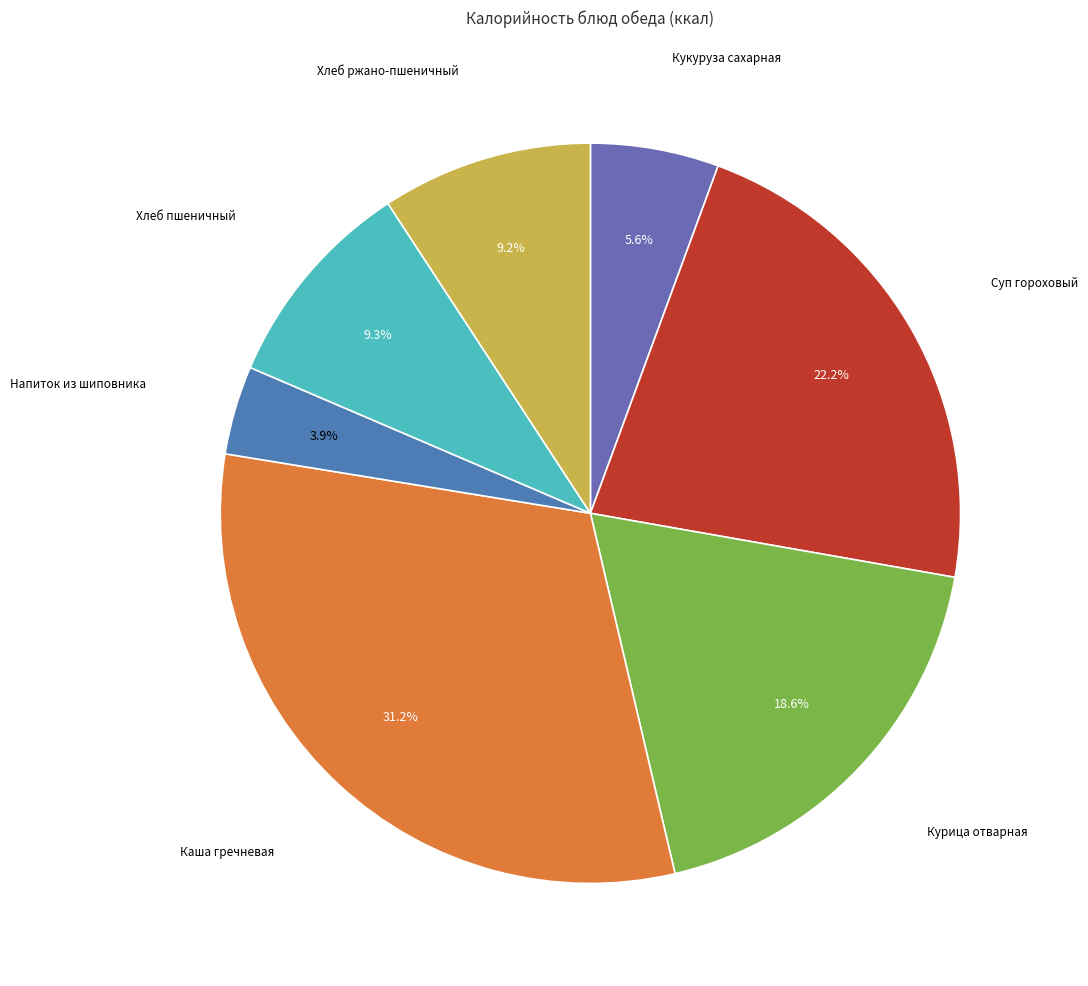

Count the number of slices in the pie.

7